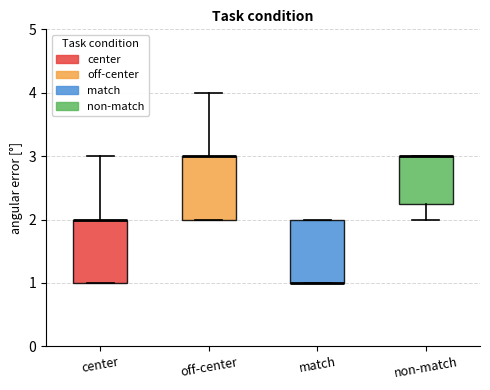

Reading left to right, transcribe this box plot: for each box, give where its median line is, the range the box spans, and where its two whiskers end, as read against the y-axis. The values are not printed on the chart, so give them approximately, as read against the axis.

center: median 2.0 (drawn on the box's upper edge), box 1.0 to 2.0, whiskers 1.0 to 3.0
off-center: median 3.0 (drawn on the box's upper edge), box 2.0 to 3.0, whiskers 2.0 to 4.0
match: median 1.0 (drawn on the box's lower edge), box 1.0 to 2.0, whiskers 1.0 to 2.0
non-match: median 3.0 (drawn on the box's upper edge), box 2.3 to 3.0, whiskers 2.0 to 3.0